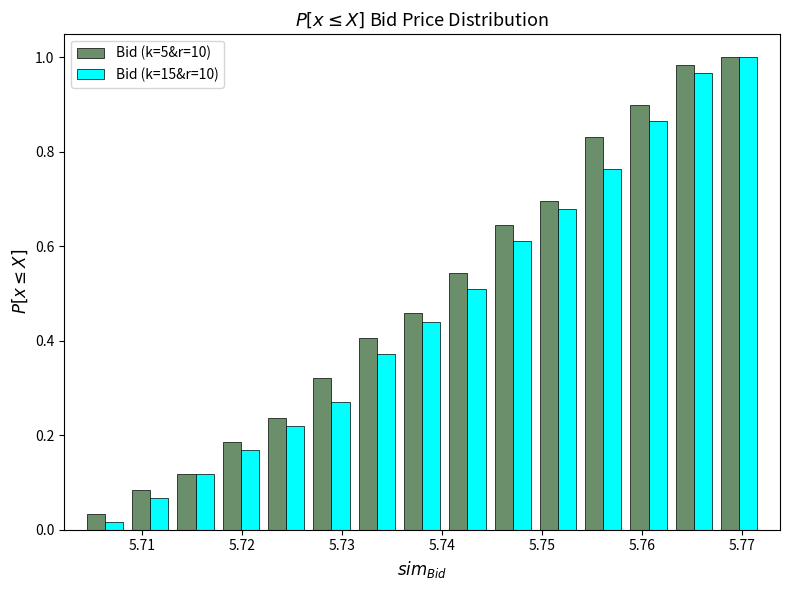

Reading left to right, list every range on the x-axis with the height of the bar of each series over it. Neither the bar edges nor the heights are printed on the chart, so give them approximately, as read against the axes.

5.704 to 5.709: Bid (k=5&r=10)=0.04	Bid (k=15&r=10)=under 0.02
5.709 to 5.713: Bid (k=5&r=10)=0.08	Bid (k=15&r=10)=0.06
5.713 to 5.718: Bid (k=5&r=10)=0.12	Bid (k=15&r=10)=0.12
5.718 to 5.722: Bid (k=5&r=10)=0.18	Bid (k=15&r=10)=0.16
5.722 to 5.727: Bid (k=5&r=10)=0.24	Bid (k=15&r=10)=0.22
5.727 to 5.731: Bid (k=5&r=10)=0.32	Bid (k=15&r=10)=0.28
5.731 to 5.736: Bid (k=5&r=10)=0.40	Bid (k=15&r=10)=0.38
5.736 to 5.740: Bid (k=5&r=10)=0.46	Bid (k=15&r=10)=0.44
5.740 to 5.745: Bid (k=5&r=10)=0.54	Bid (k=15&r=10)=0.50
5.745 to 5.749: Bid (k=5&r=10)=0.64	Bid (k=15&r=10)=0.62
5.749 to 5.754: Bid (k=5&r=10)=0.70	Bid (k=15&r=10)=0.68
5.754 to 5.758: Bid (k=5&r=10)=0.84	Bid (k=15&r=10)=0.76
5.758 to 5.763: Bid (k=5&r=10)=0.90	Bid (k=15&r=10)=0.86
5.763 to 5.767: Bid (k=5&r=10)=0.98	Bid (k=15&r=10)=0.96
5.767 to 5.772: Bid (k=5&r=10)=1.00	Bid (k=15&r=10)=1.00